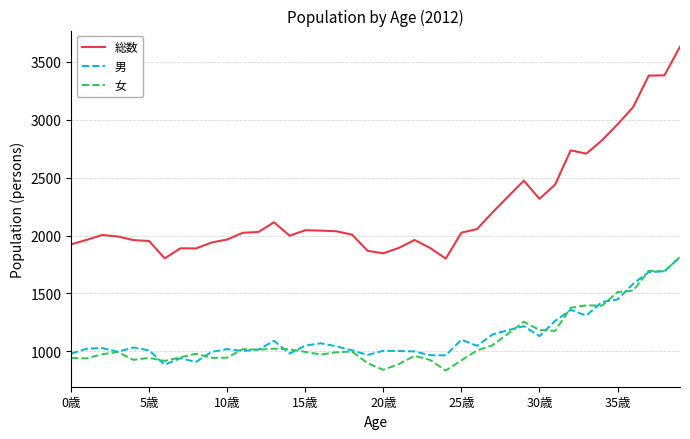

What is the greatest value displayed?

3630